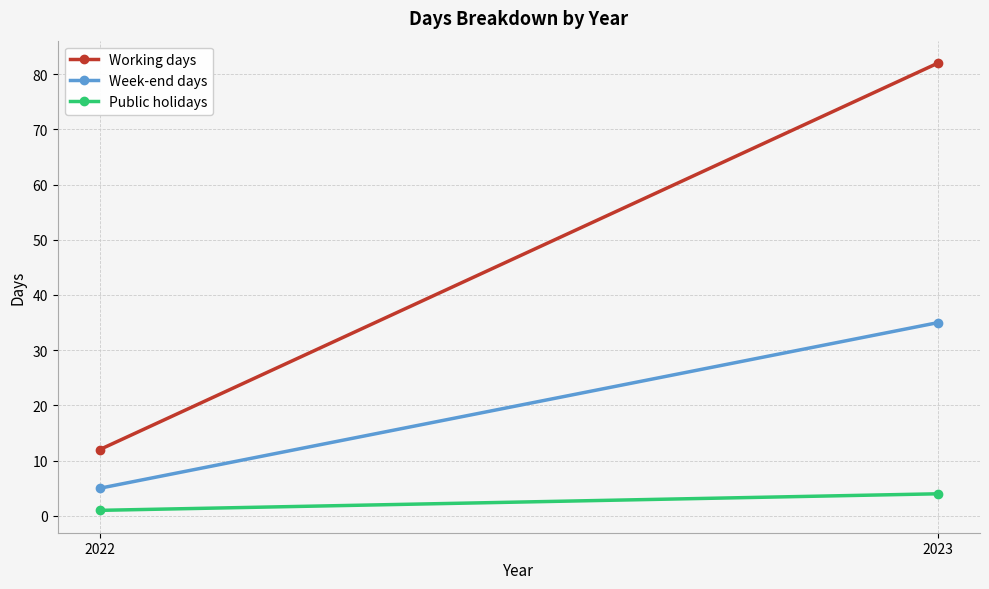

True or false: Public holidays has a value of 1 at 2022.

True